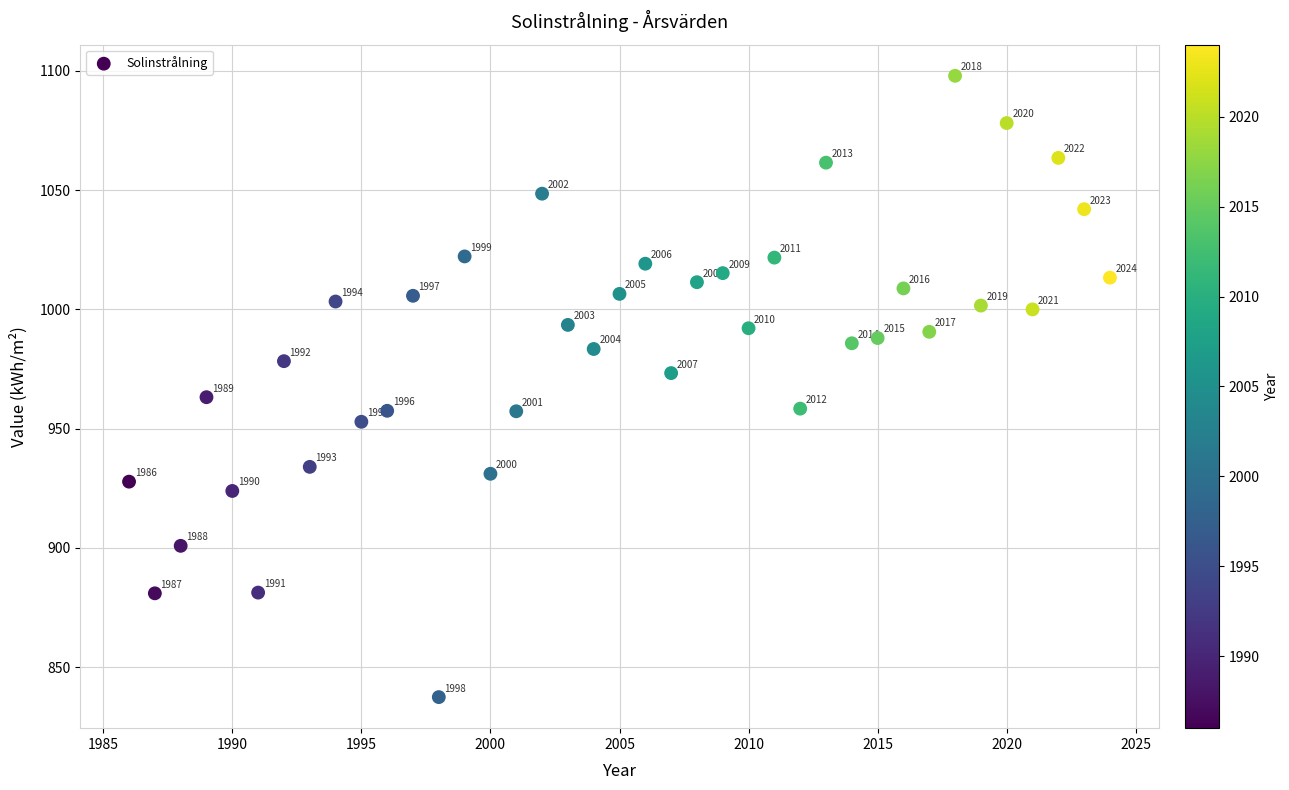

What is the range of Y values (max minus min)?

260.4